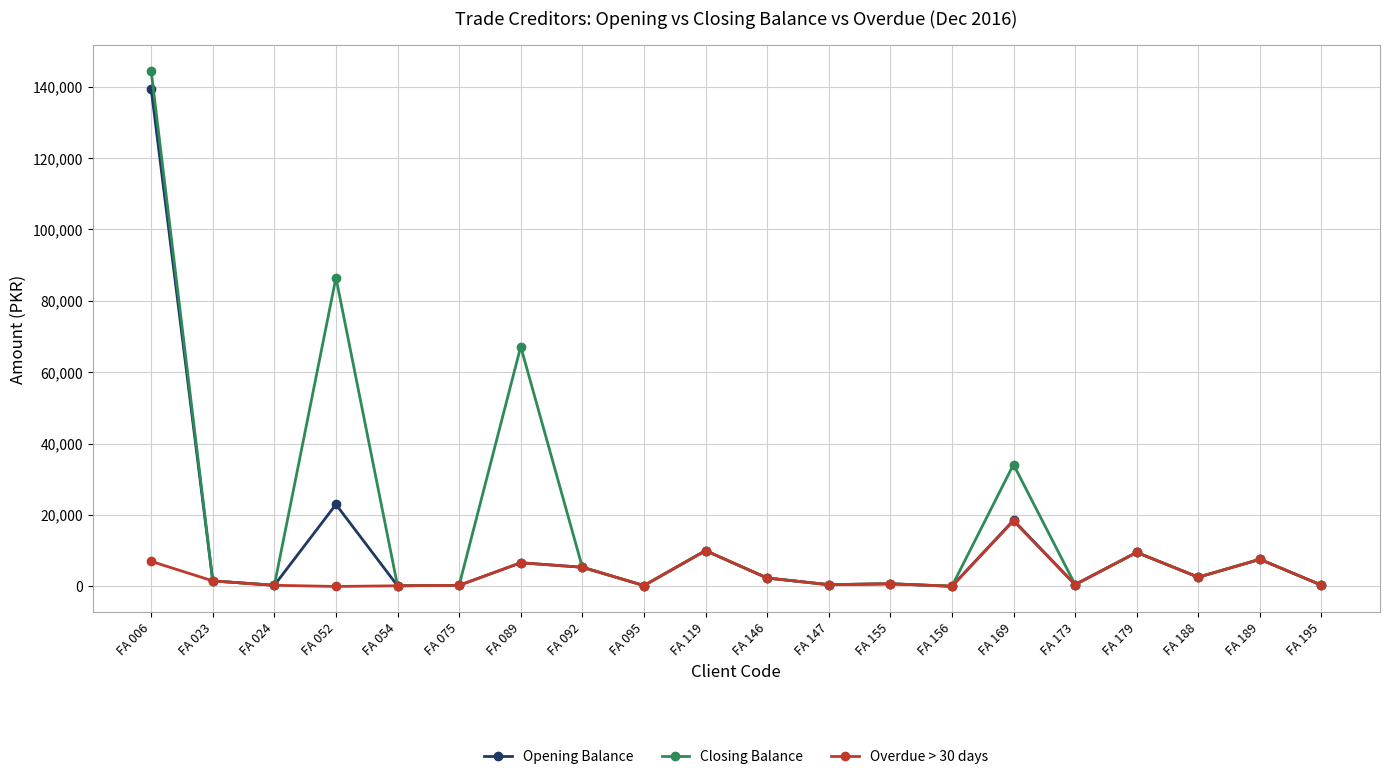

Where does the Opening Balance series first go above 2369?

FA 006